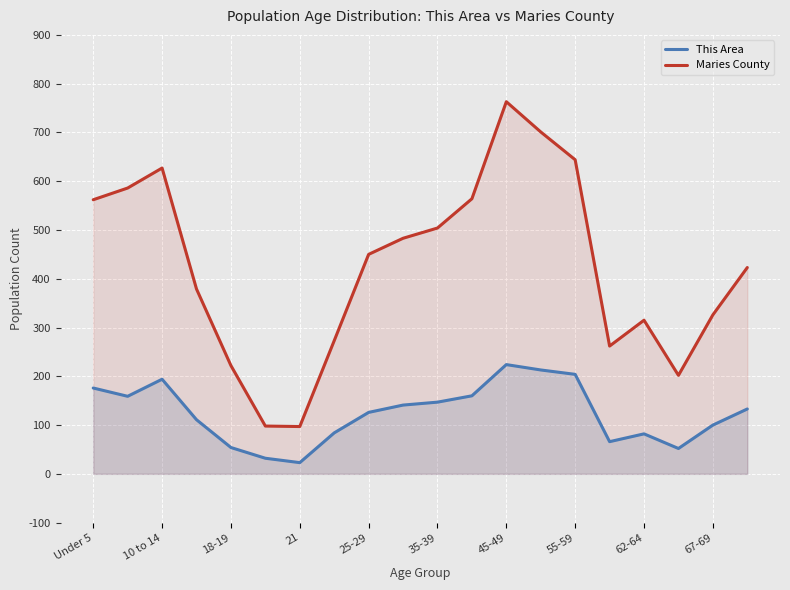

True or false: Maries County and This Area intersect in this chart.

False